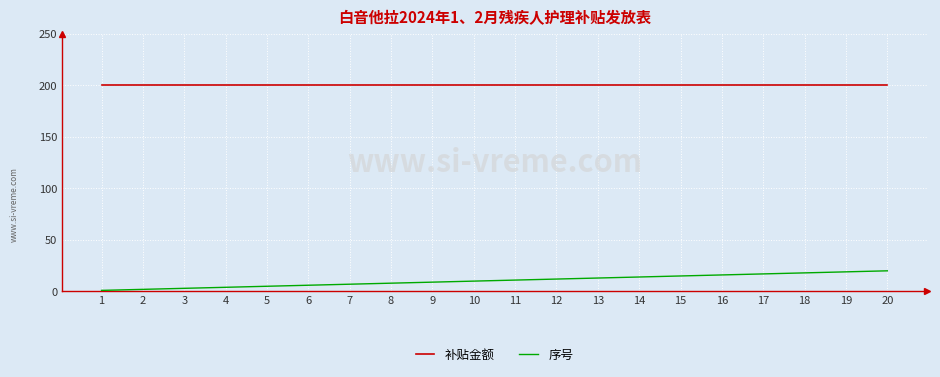

What is the sum of the 补贴金额 values at 6 and 7?

400